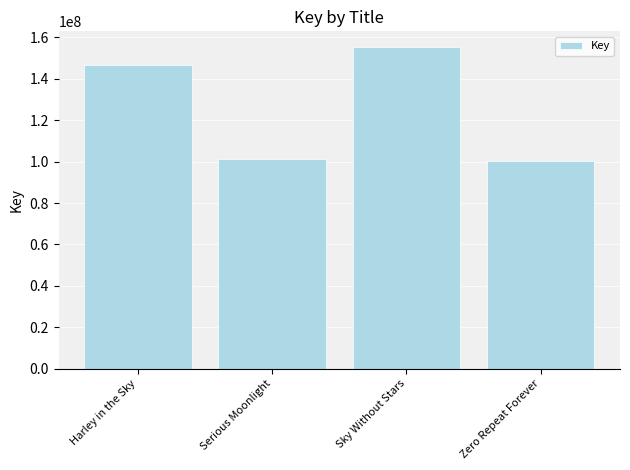

Which category has the highest value across all series?

Sky Without Stars